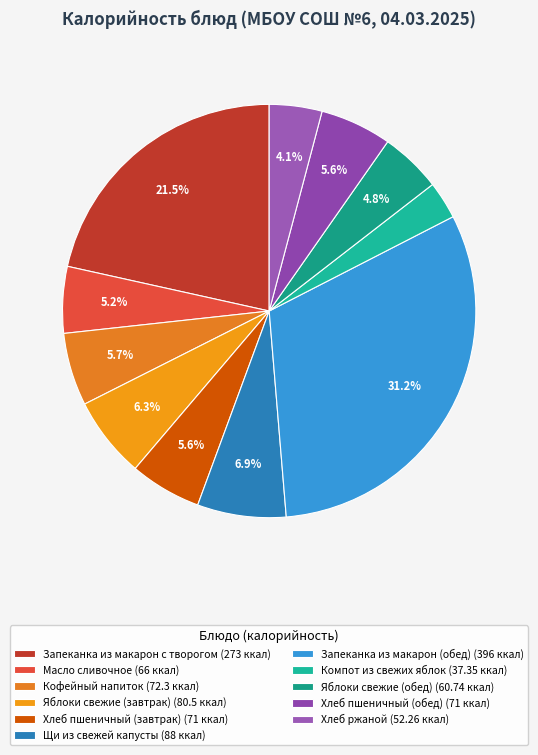

Is there a majority slice in this chart?

No